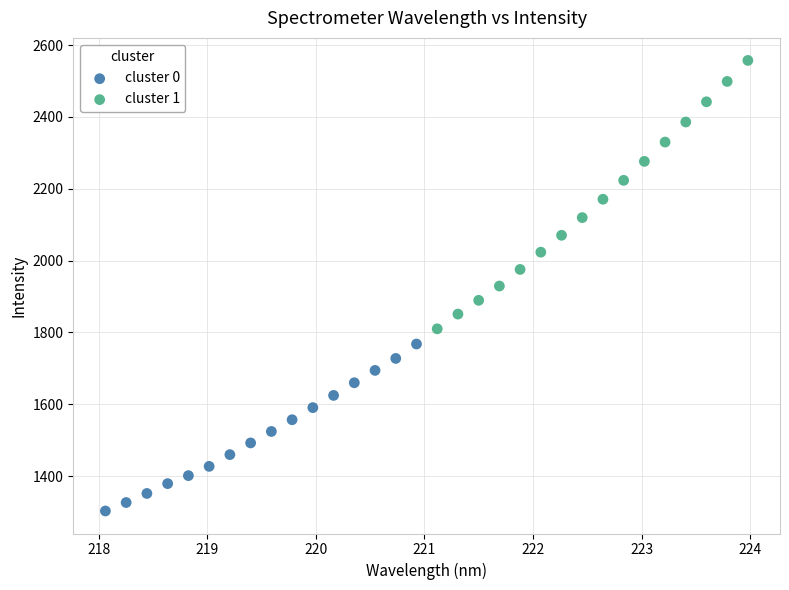

Which series reaches the maximum Y coordinate?

cluster 1